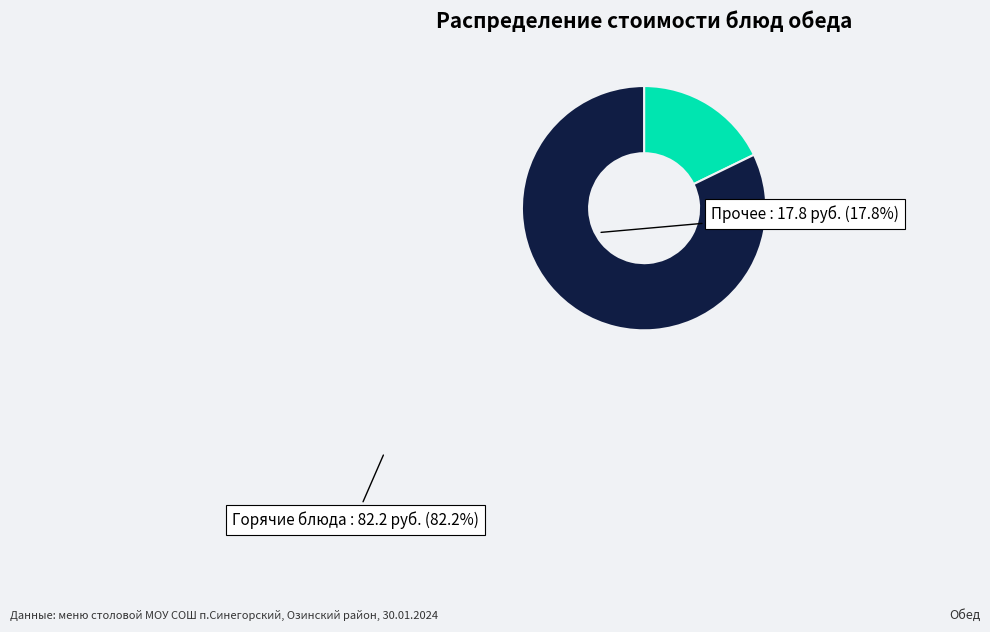

Is there any slice that represents more than half of the pie?

Yes